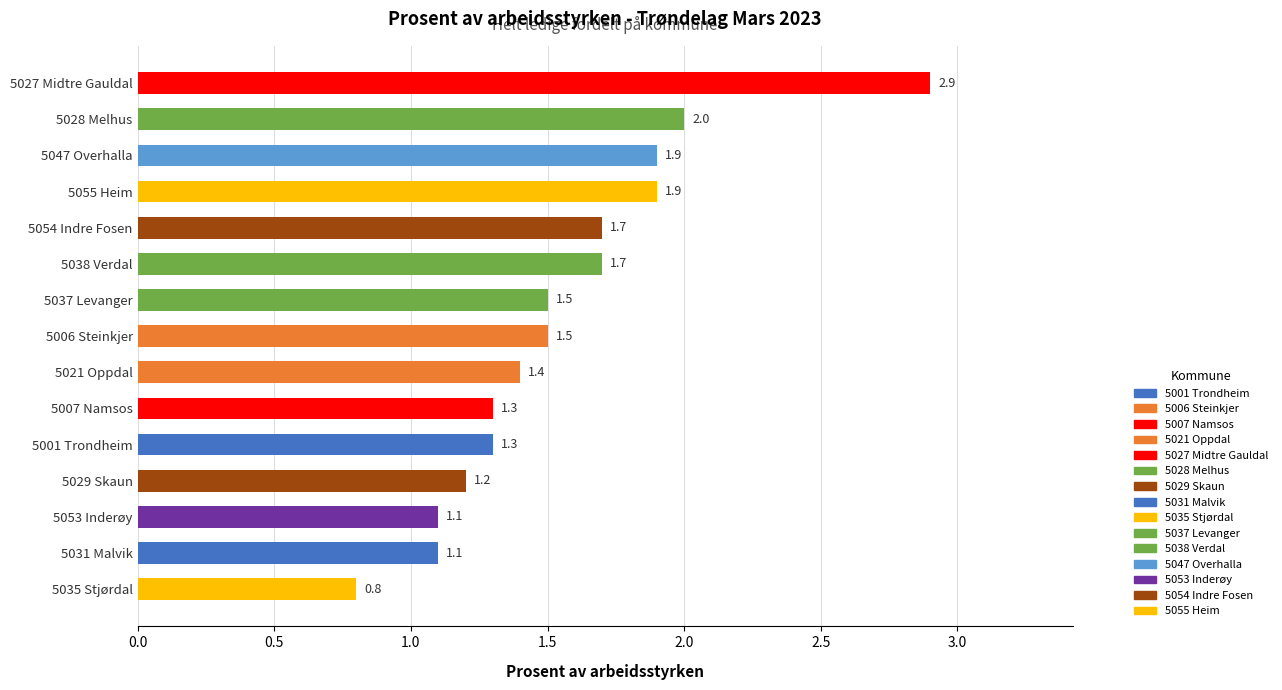

Which category has the lowest value across all series?

5035 Stjørdal